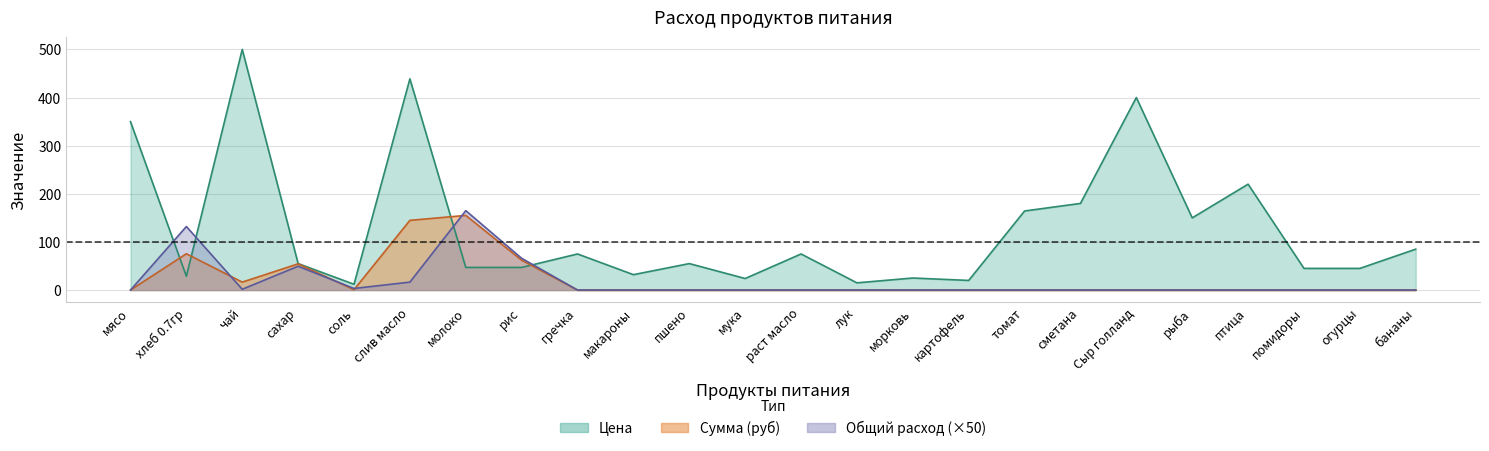

What is the highest value of the Цена series?

500.0